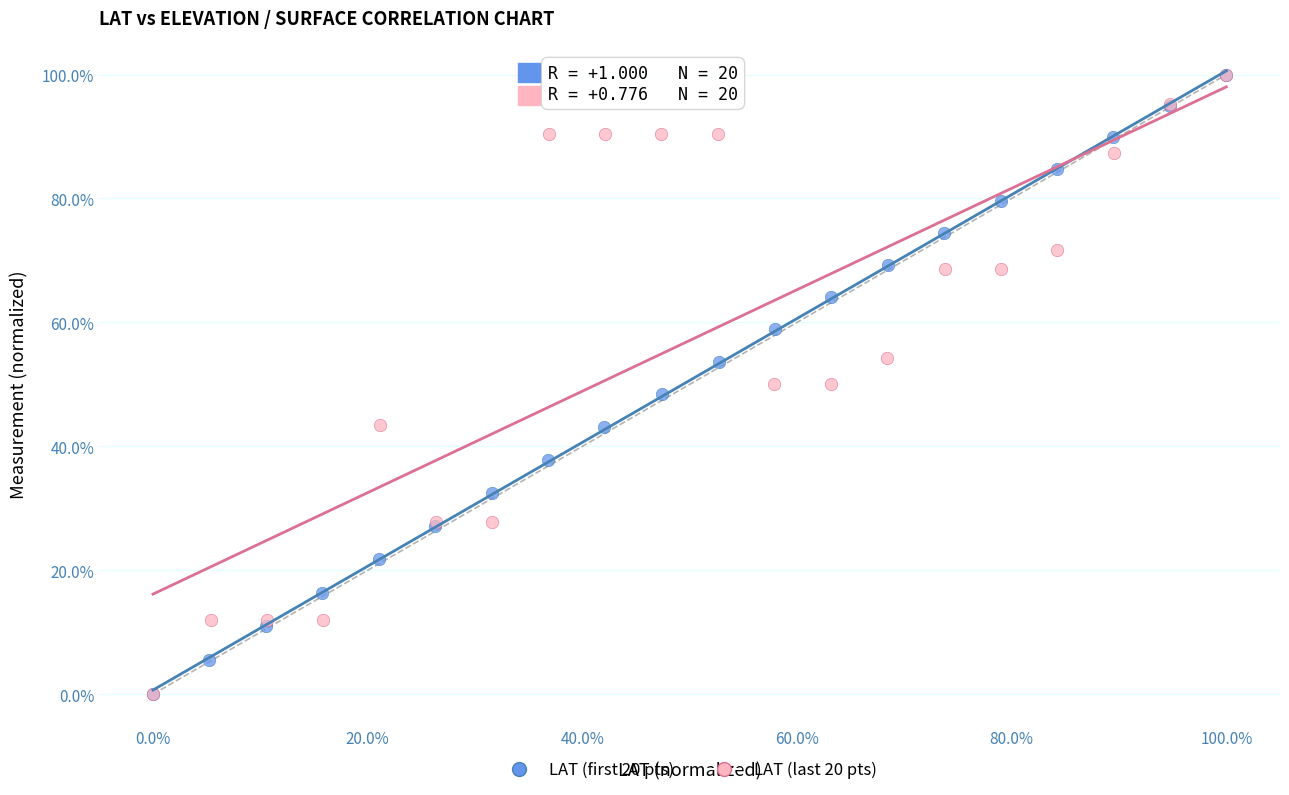

What are all the series names shown in the legend?

LAT (first 20 pts), LAT (last 20 pts)